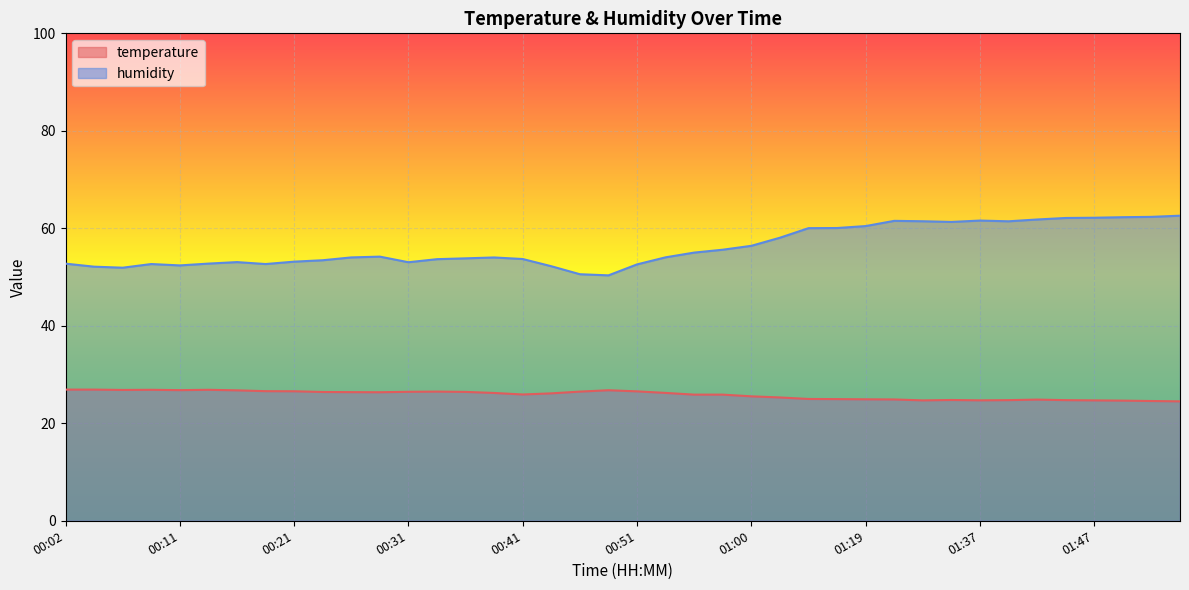

Reading left to right, list all the values displayed in this chart.

temperature: 26.9	26.9	26.8	26.9	26.8	26.9	26.8	26.6	26.6	26.4	26.4	26.4	26.5	26.5	26.4	26.2	25.9	26.1	26.5	26.8	26.6	26.2	25.9	25.9	25.5	25.3	25.0	25.0	24.9	24.9	24.7	24.8	24.7	24.8	24.9	24.8	24.7	24.6	24.6	24.5
humidity: 52.8	52.1	51.9	52.7	52.4	52.8	53.1	52.7	53.2	53.5	54.0	54.2	53.0	53.7	53.8	54.0	53.7	52.2	50.6	50.4	52.6	54.0	55.0	55.6	56.4	58.1	60.0	60.1	60.5	61.5	61.5	61.3	61.6	61.4	61.8	62.1	62.2	62.3	62.4	62.6